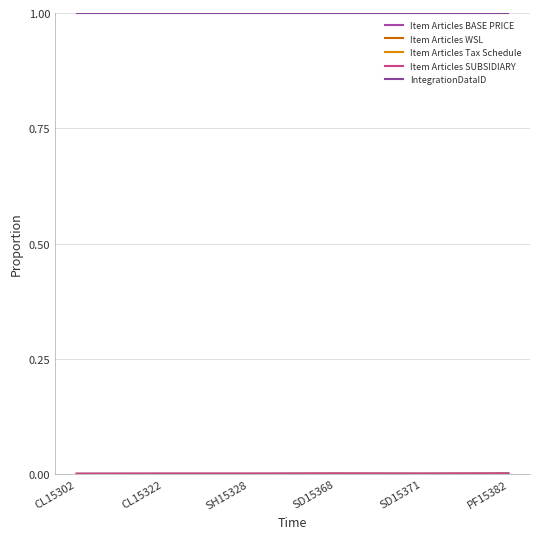

Does the chart have visible grid lines?

Yes